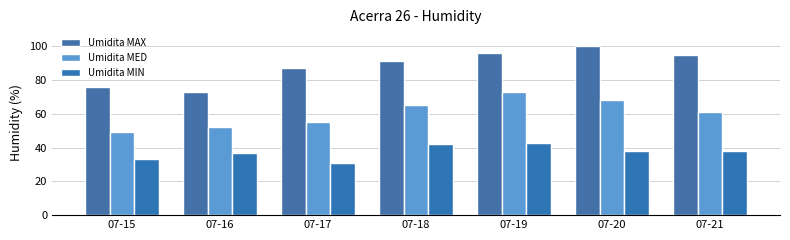

Is the value of Umidita MAX at 07-18 greater than the value of Umidita MED at 07-19?

Yes